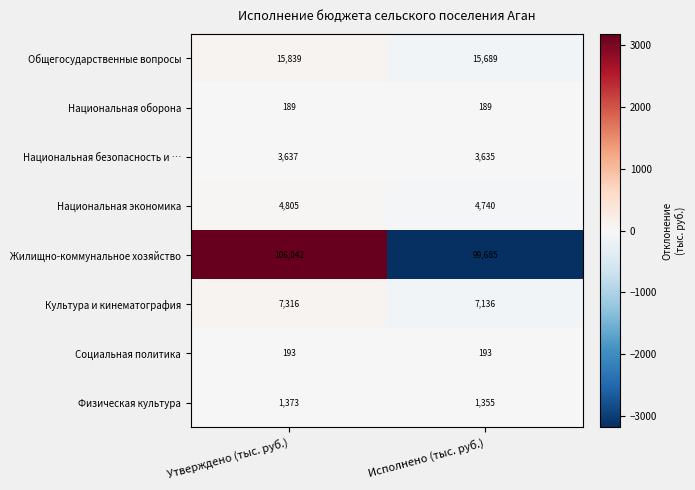

What is the spread (max minus min) of values at Утверждено (тыс. руб.)?

105853